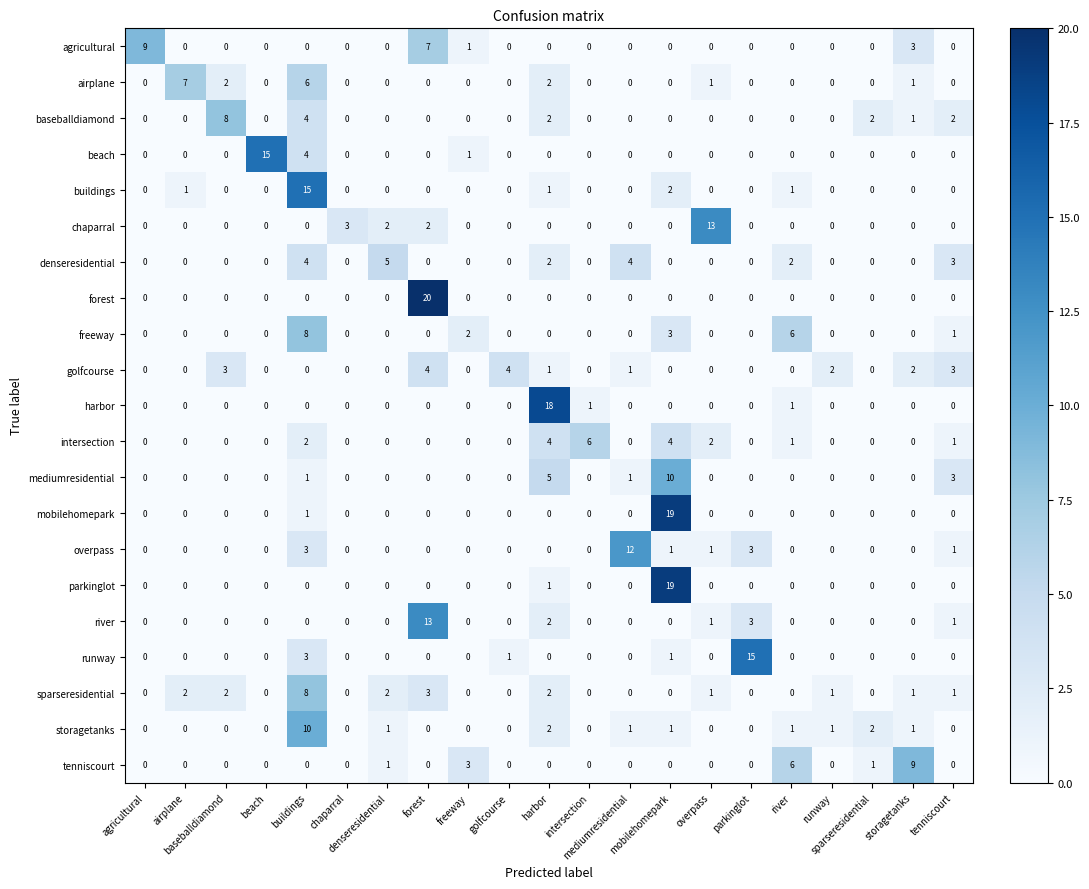

What is the maximum value shown in the chart?

20